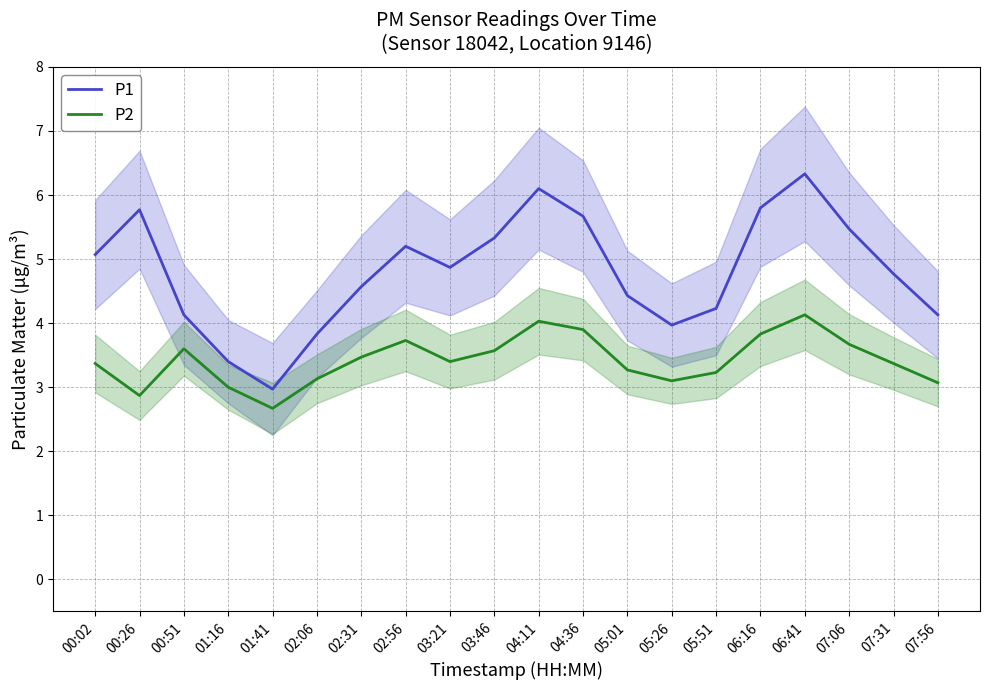

True or false: P1 and P2 cross at least once.

False